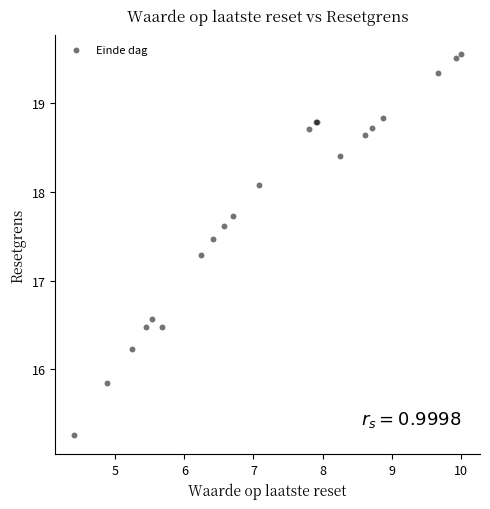

What Y value in the scatter plot is closest to 17?

17.3